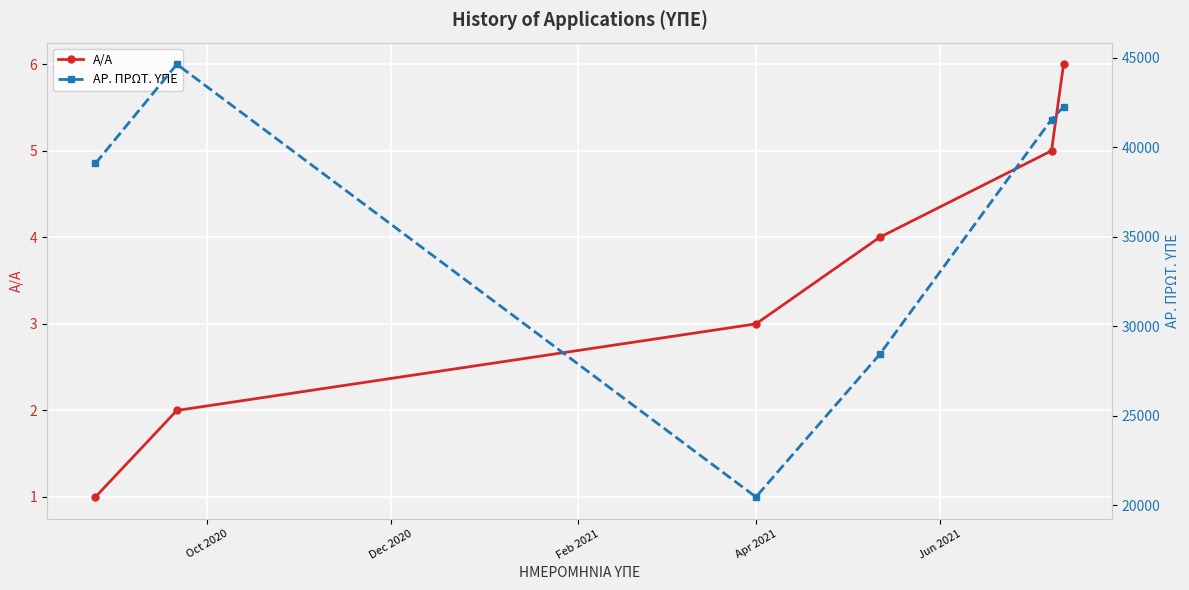

List the series in order of their peak value, highest first.

ΑΡ. ΠΡΩΤ. ΥΠΕ, Α/Α